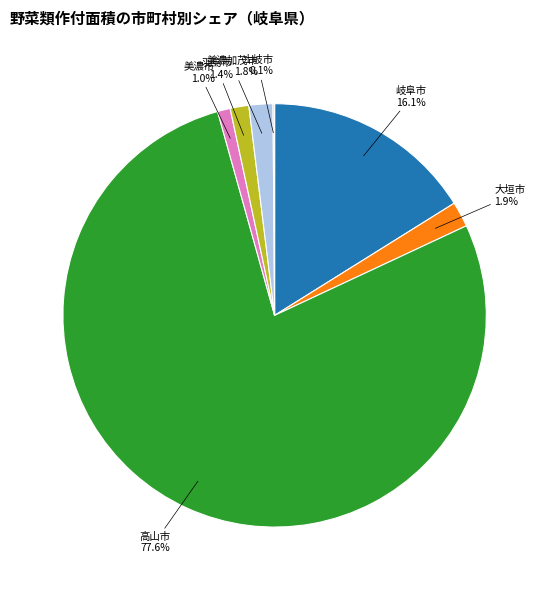

Which category has the biggest portion of the pie?

高山市